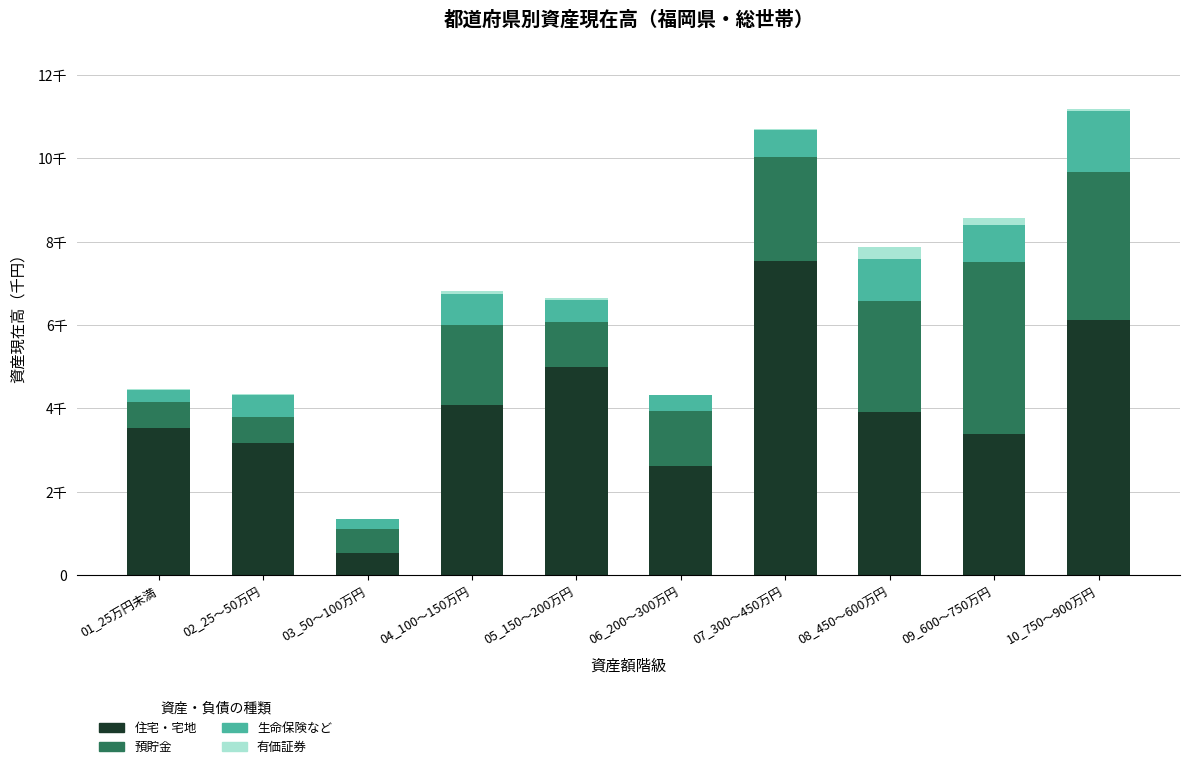

What are all the series names shown in the legend?

住宅・宅地, 預貯金, 生命保険など, 有価証券